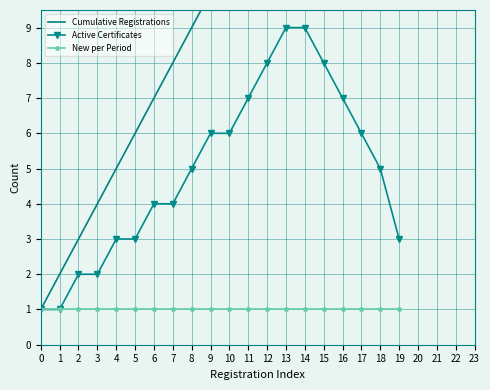

True or false: New per Period and Active Certificates cross at least once.

False